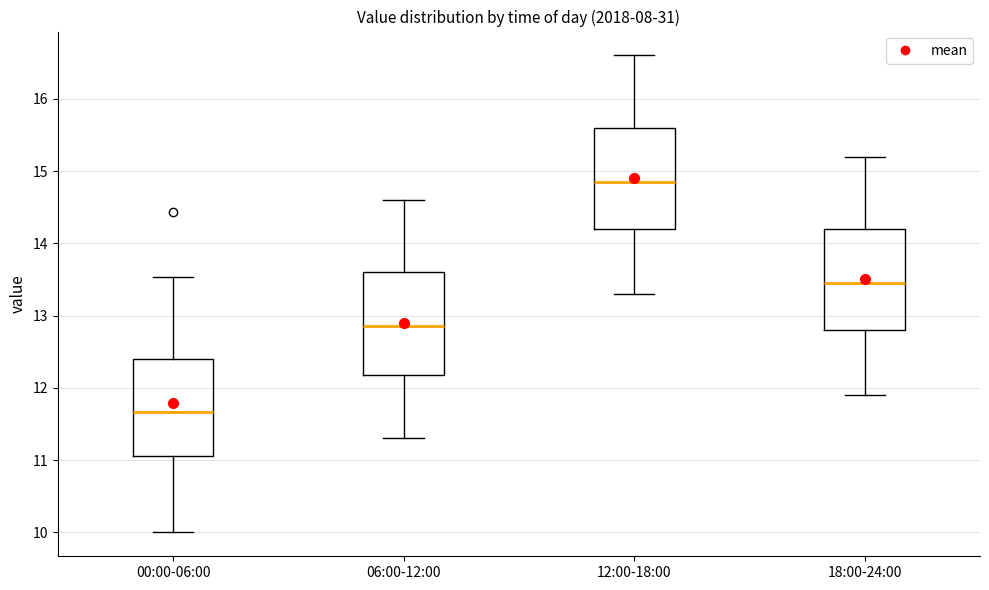

Which box's median line is the lowest?

00:00-06:00